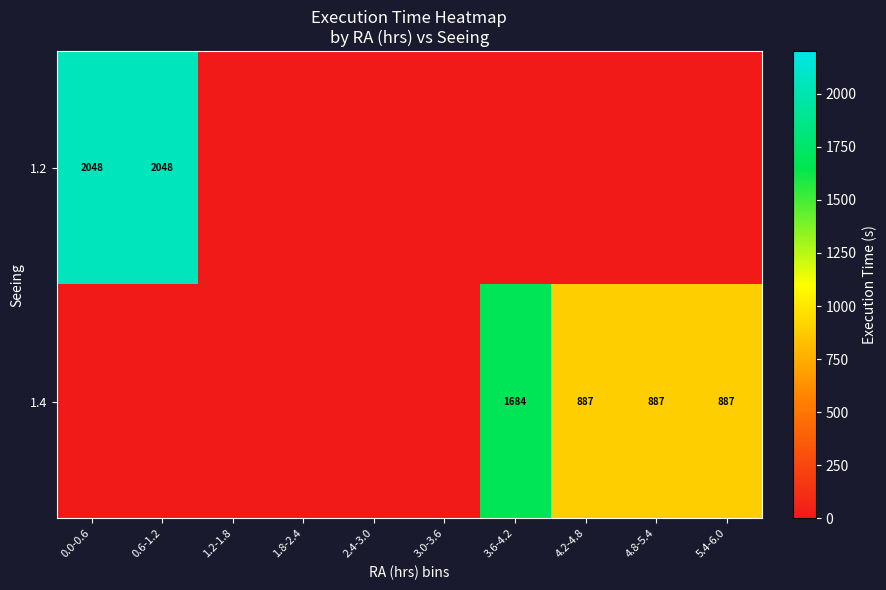

Rank the series by their maximum value, from lowest to highest.

1.4, 1.2